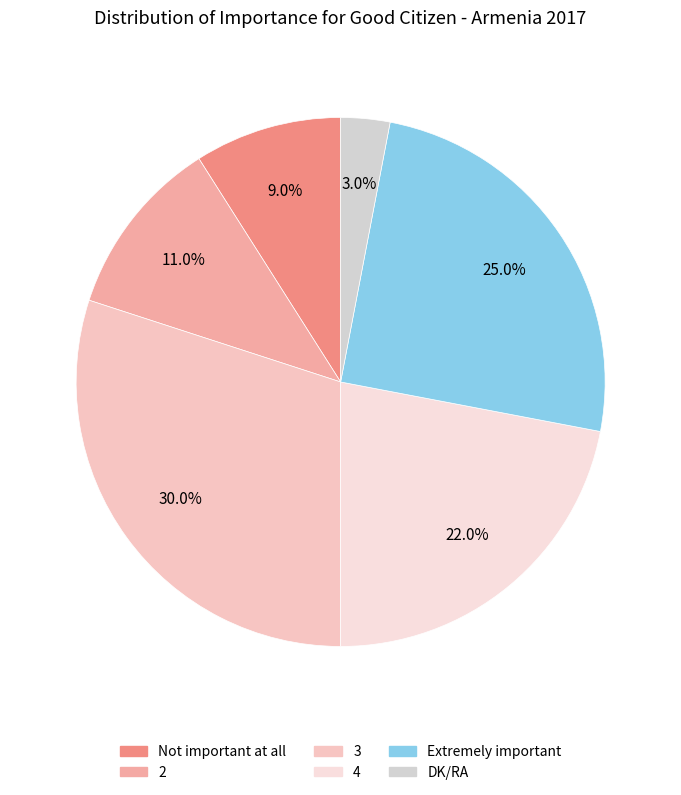

How many slices are in this pie chart?

6